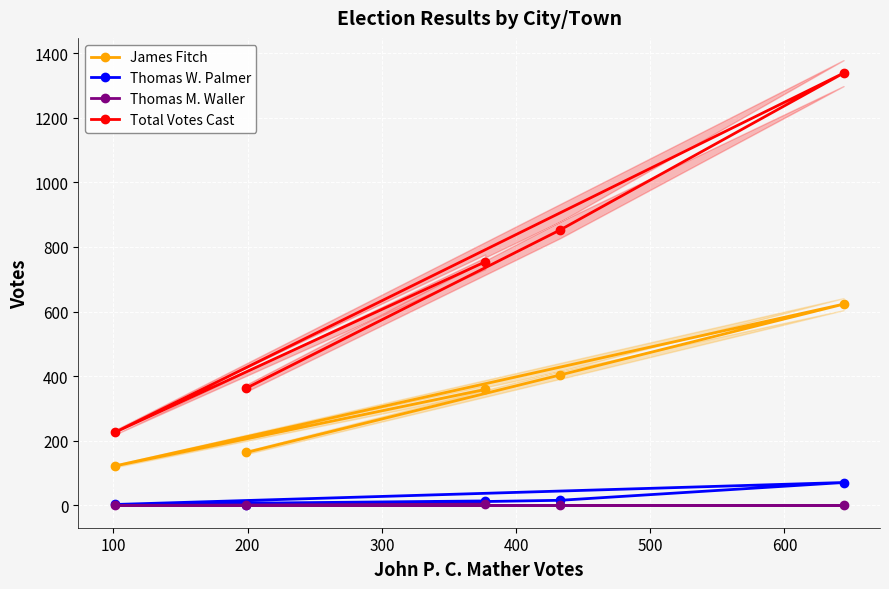

What is the lowest value of the Total Votes Cast series?

226